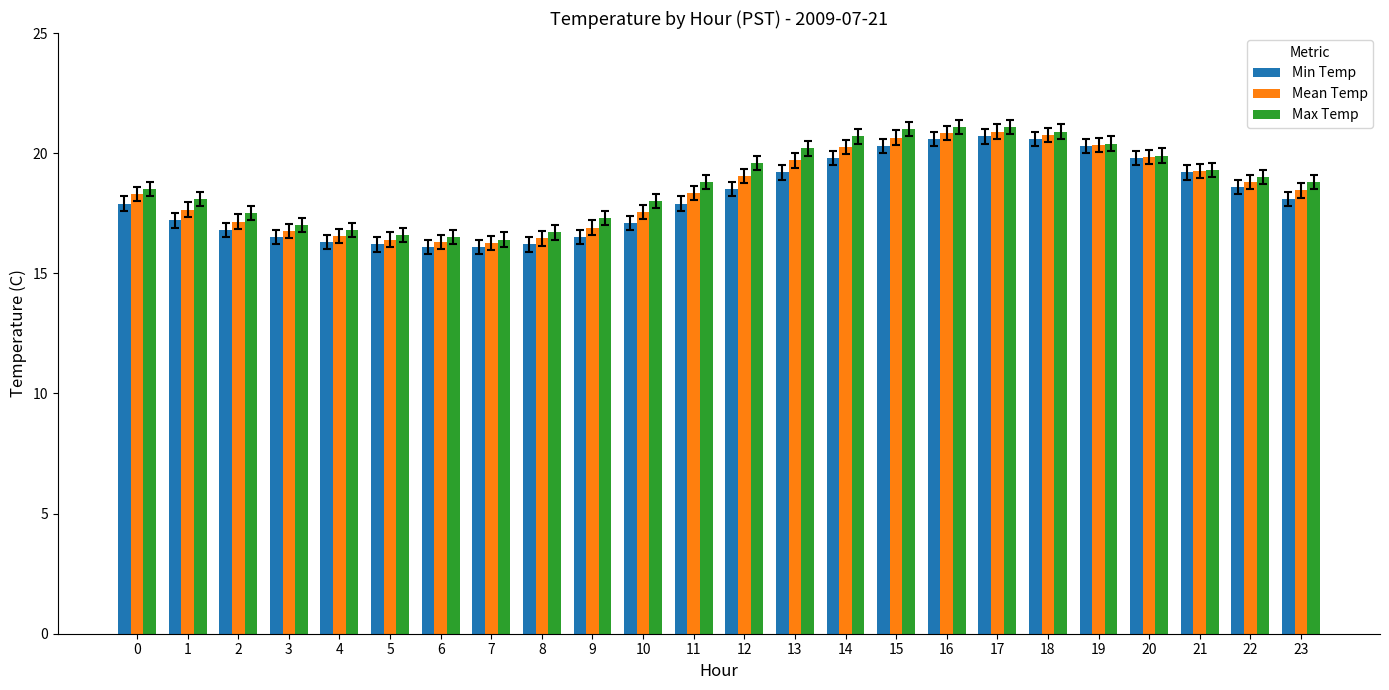

Which series changed the most between 8 and 11?

Max Temp